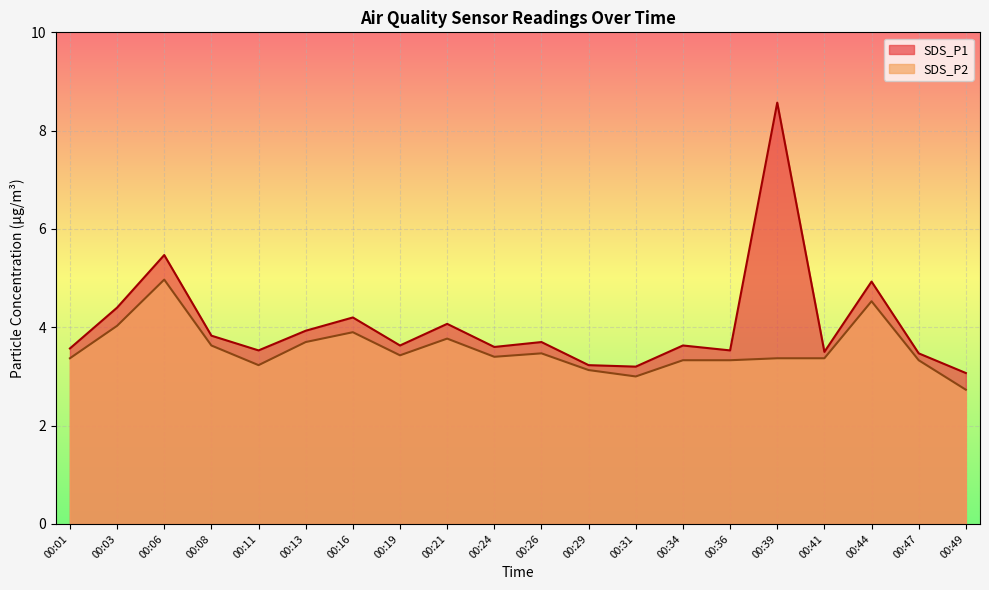

The SDS_P2 series shows 5.2 at 00:16. True or false?

False